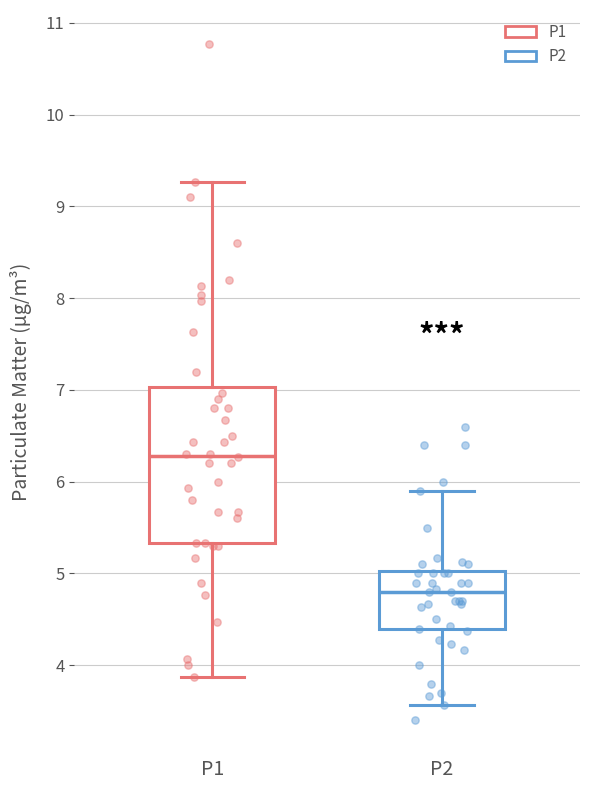

Where does the lower whisker of the box for P2 end on the y-axis? The values are not printed on the chart, so give them approximately, as read against the axis.

3.6